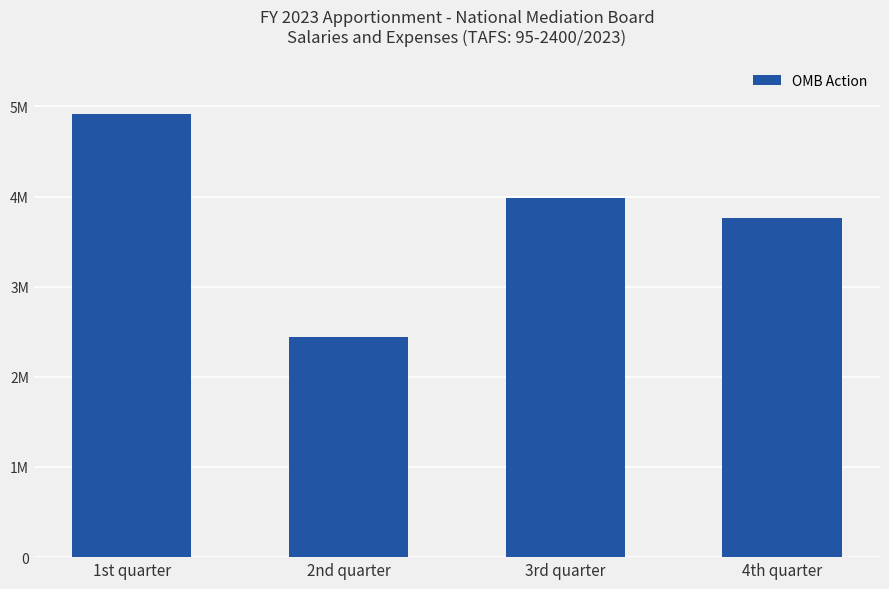

Rank the categories by value from lowest to highest.

2nd quarter, 4th quarter, 3rd quarter, 1st quarter